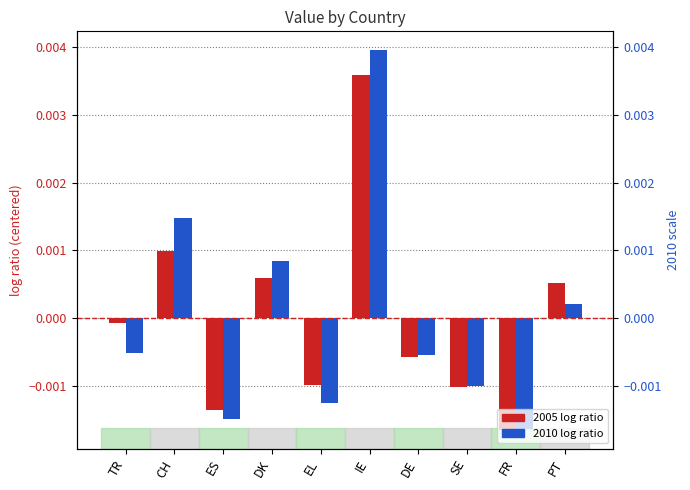

Rank the series by their average value, from lowest to highest.

2005, 2010